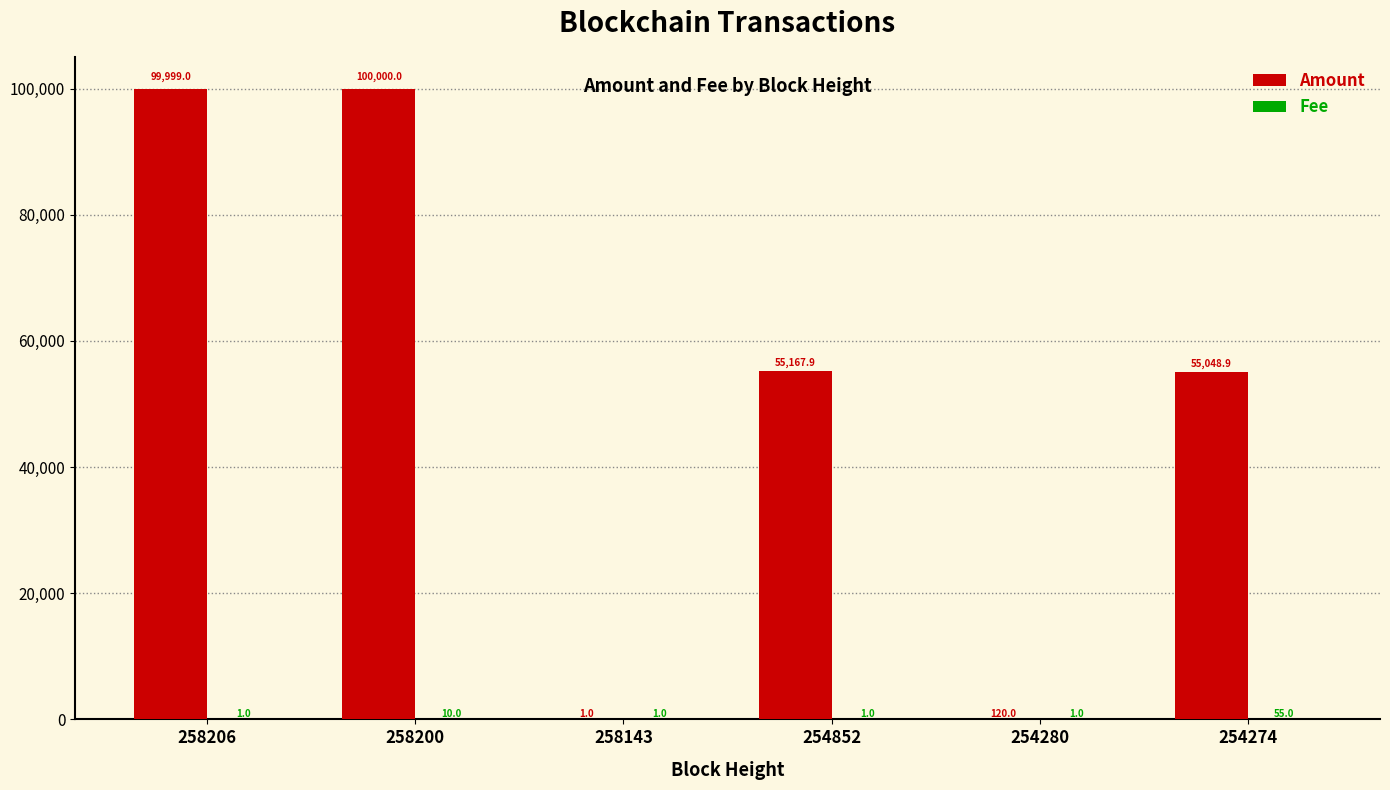

The Amount series shows 155613.6 at 258200. True or false?

False